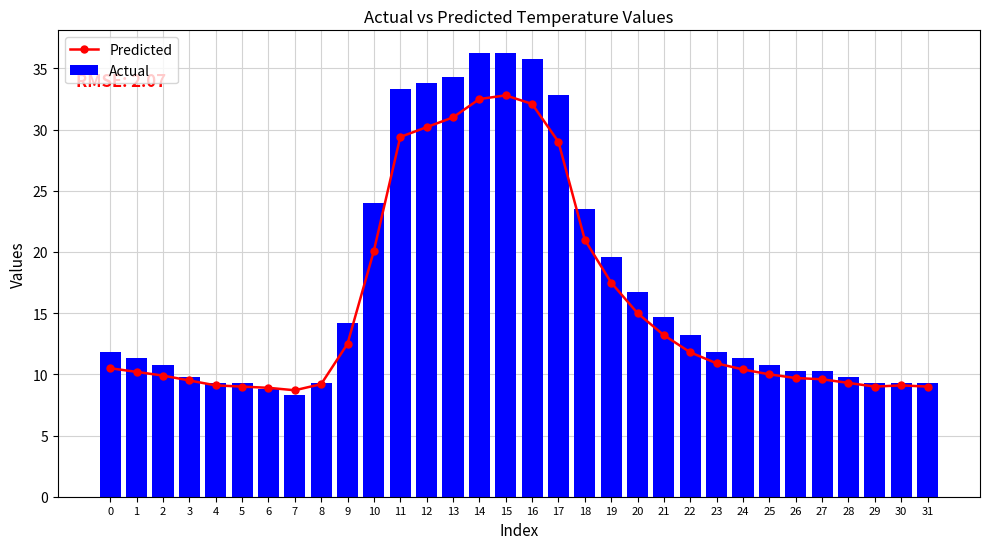

Which label corresponds to the largest value in the chart?

14